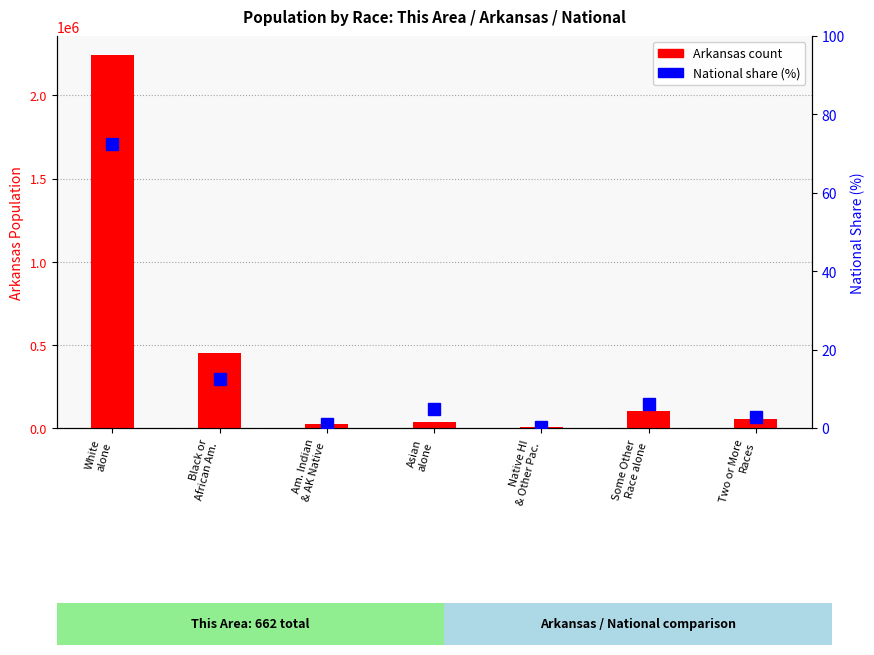

Which series has the largest total across all categories?

Arkansas